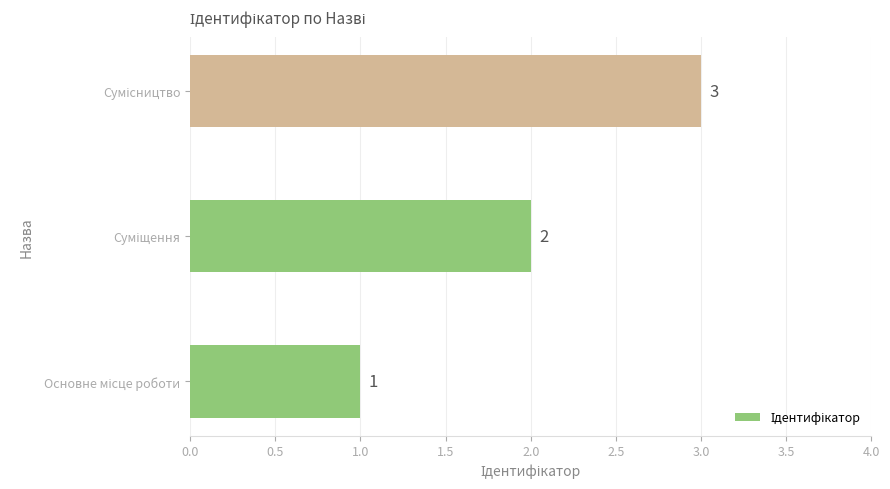

Count the values in the range 1 to 3.

3